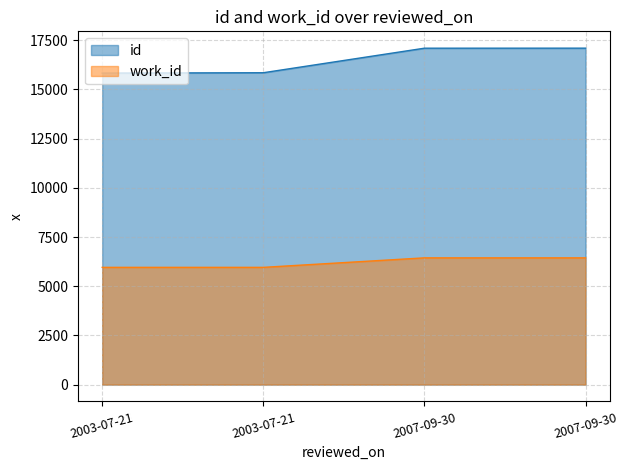

What value does the work_id series have at 2007-09-30, to the nearest 10?

6440